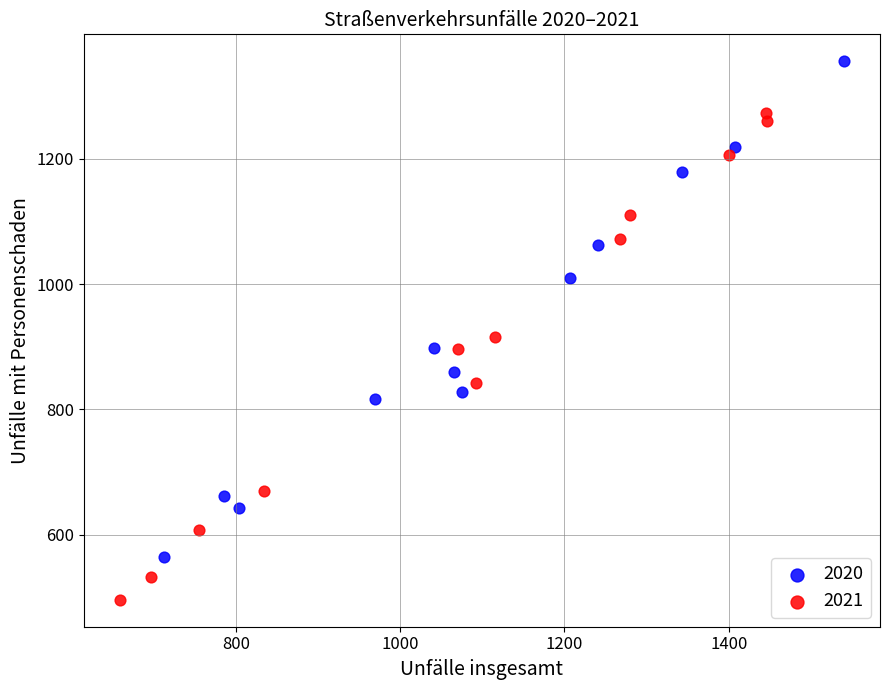

Which series reaches the minimum Y coordinate?

2021